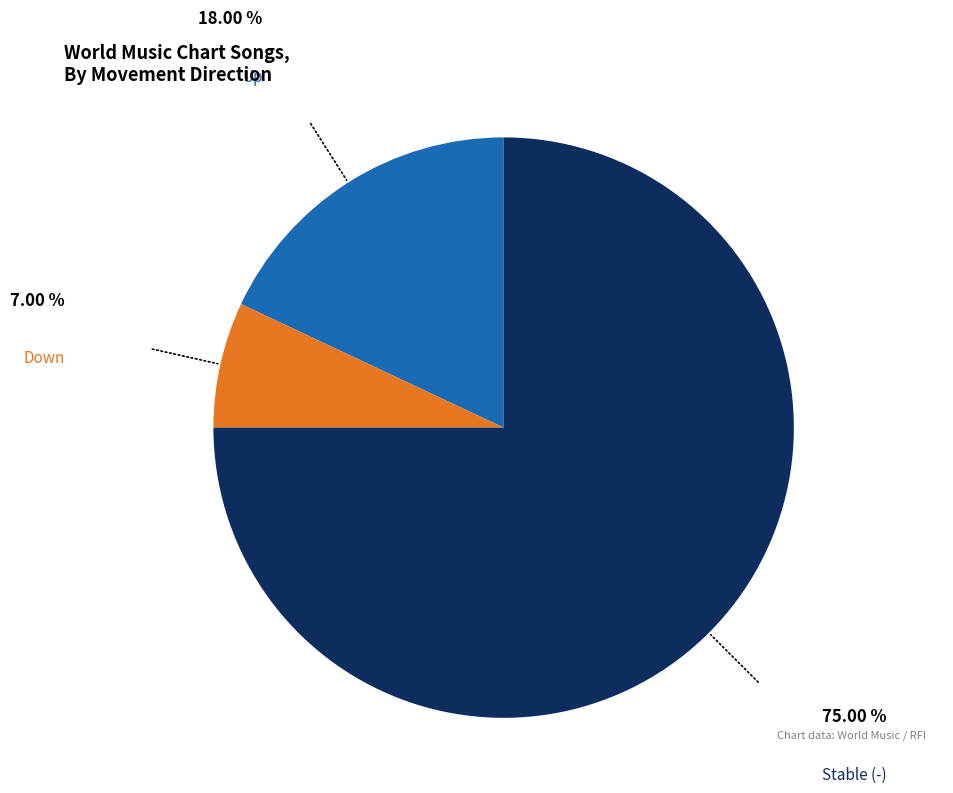

Is there a majority slice in this chart?

Yes